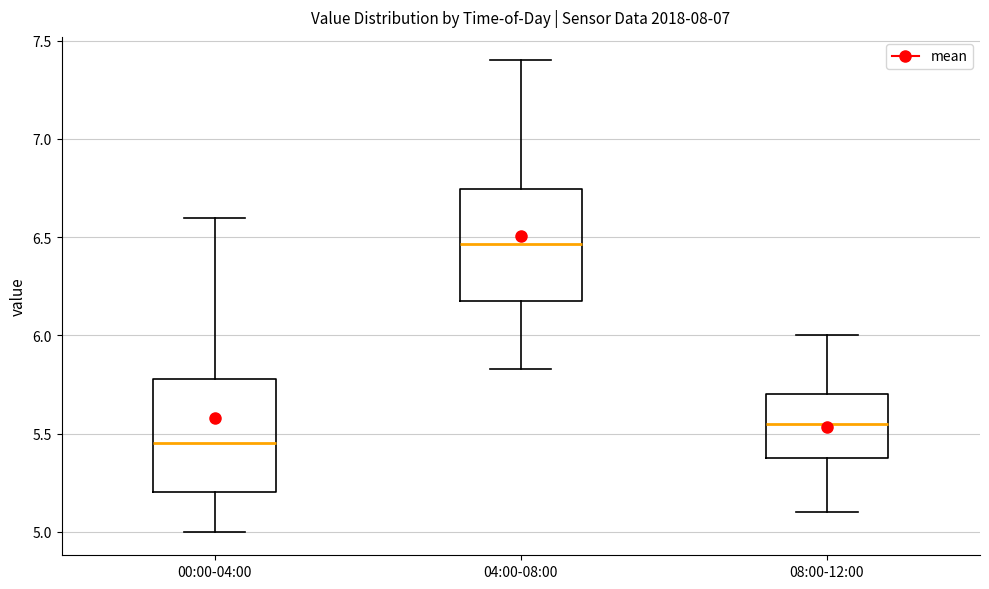

Which box's median line is the highest?

04:00-08:00